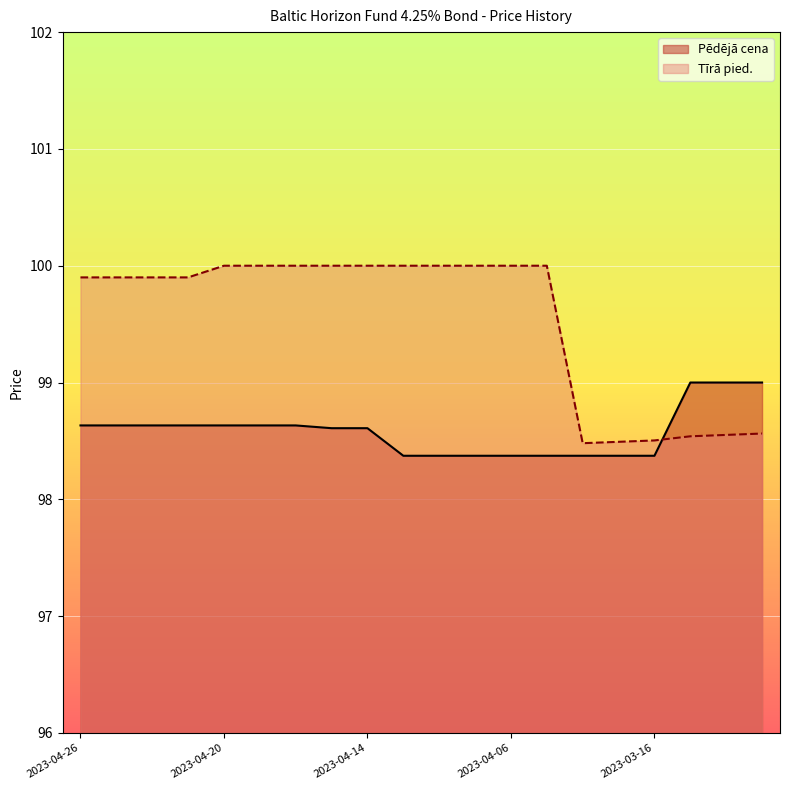

True or false: Tīrā pied. has a value of 59.2 at 2023-04-13.

False